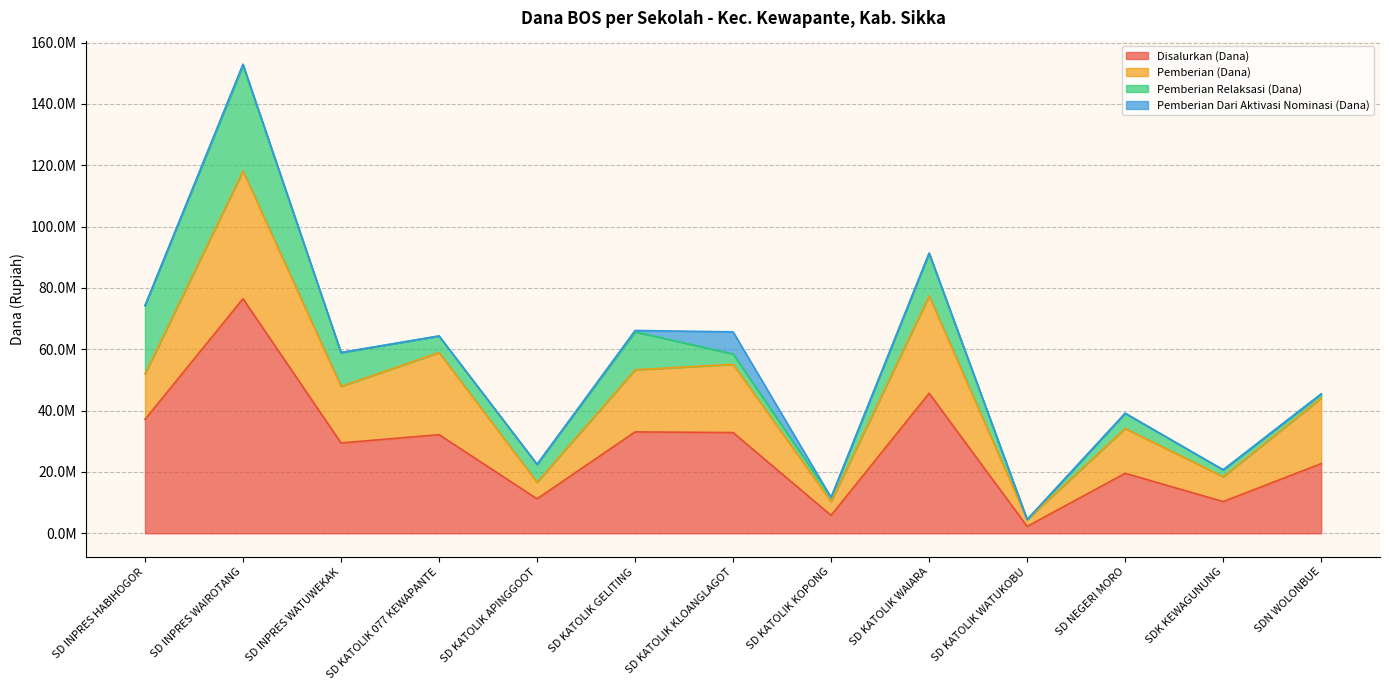

Which series has the widest spread of values?

Disalurkan (Dana)